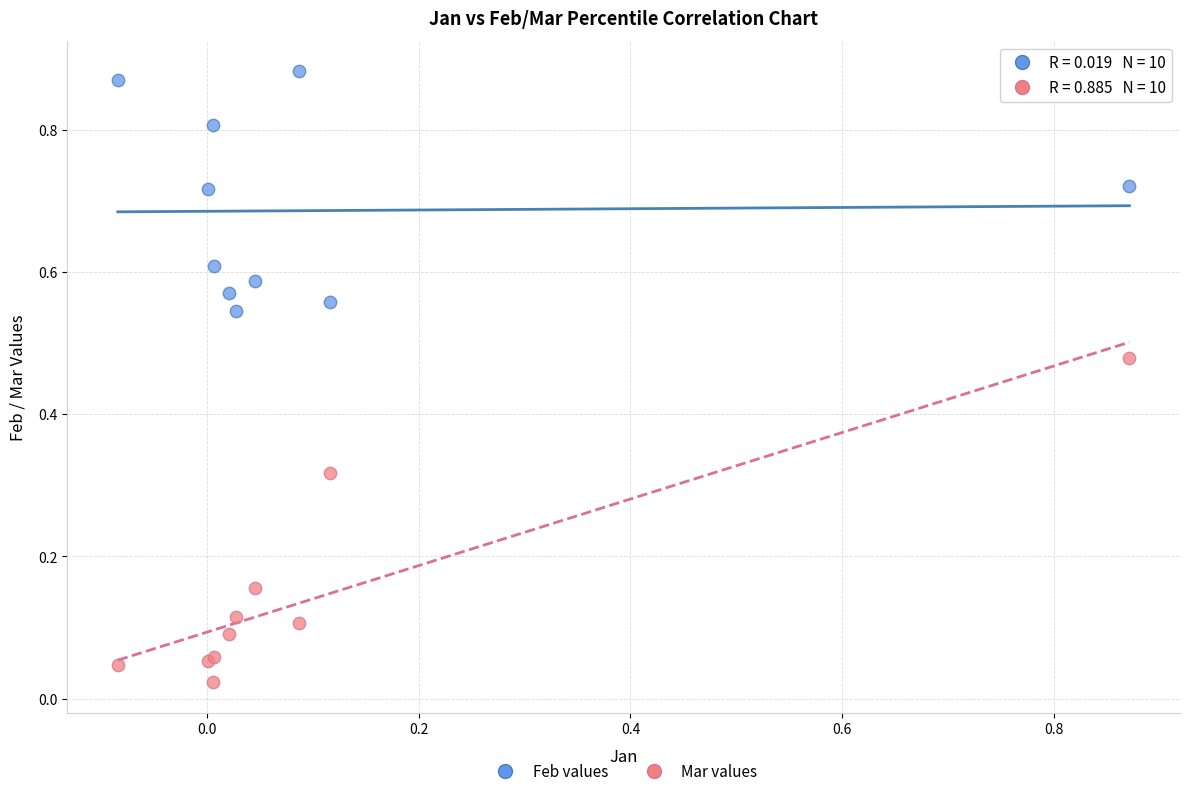

What is the X range (max minus min) for the scatter plot?

1.0